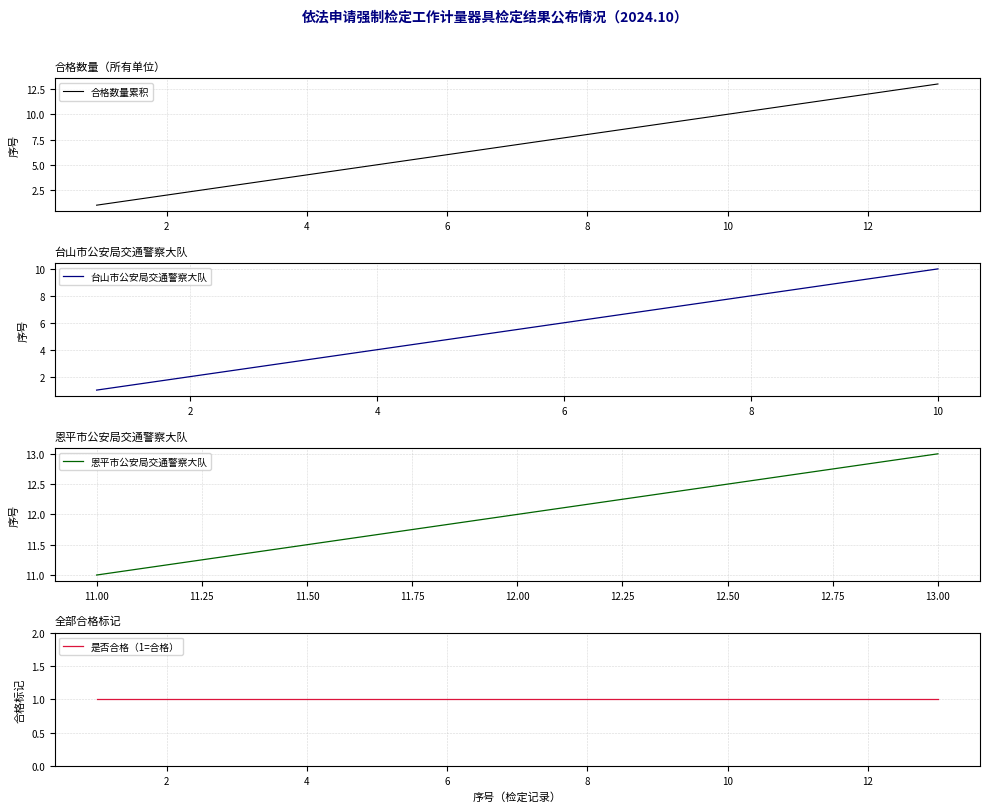

The value of 台山市公安局交通警察大队 at 6 is 9. True or false?

False